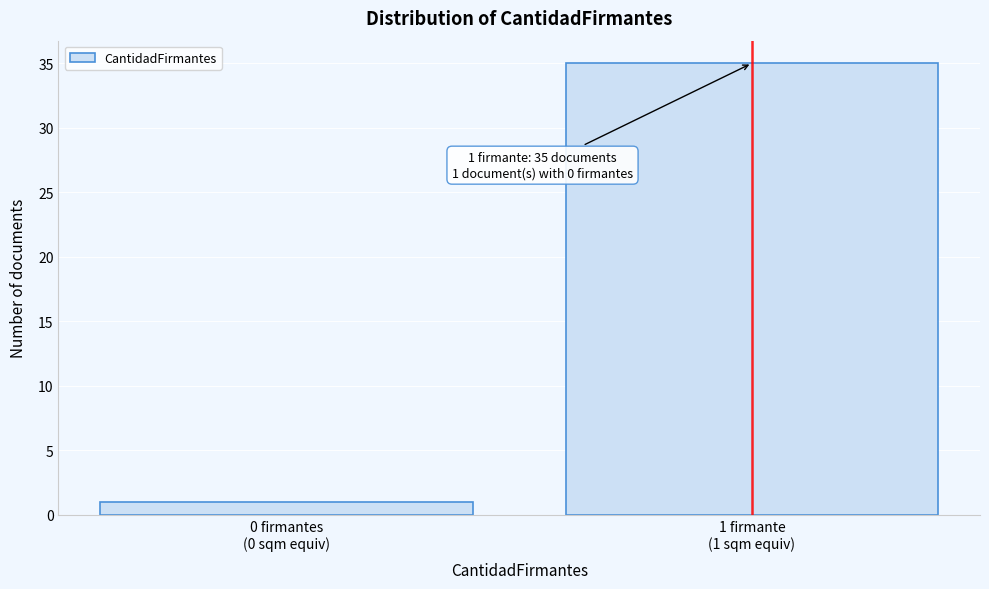

Reading left to right, list all the values displayed in this chart.

1	35